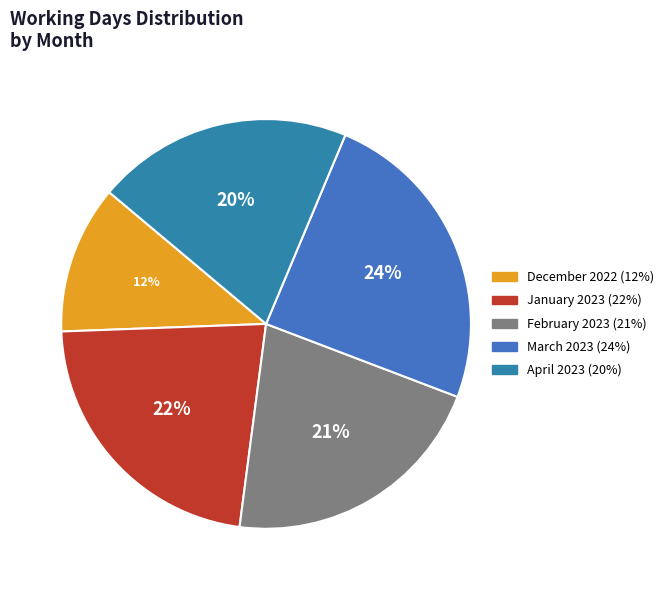

What percentage is NOT represented by April 2023?

79.8%